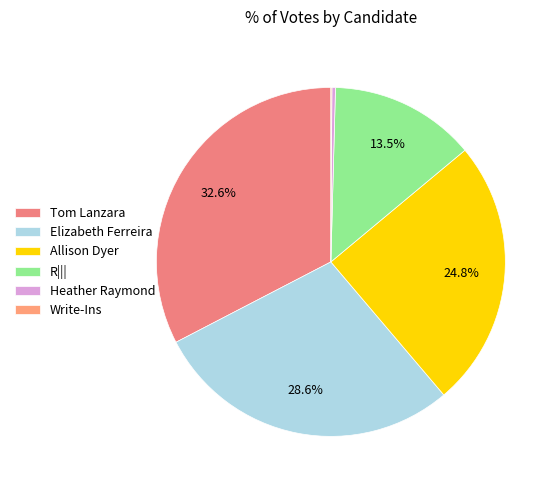

Do Write-Ins and Elizabeth Ferreira together represent more than half of the pie?

No